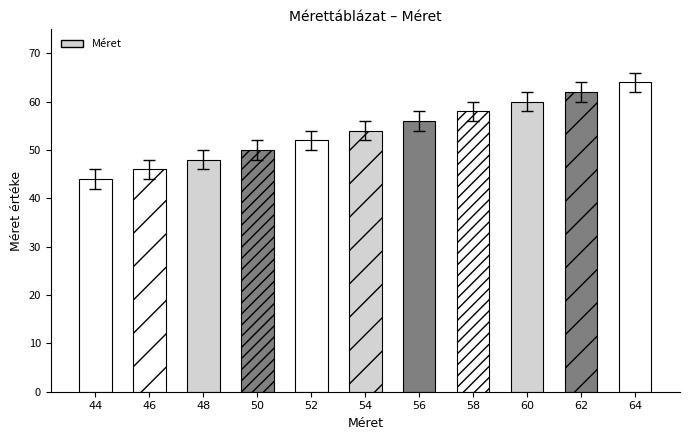

What is the difference between the second highest and minimum values?

18